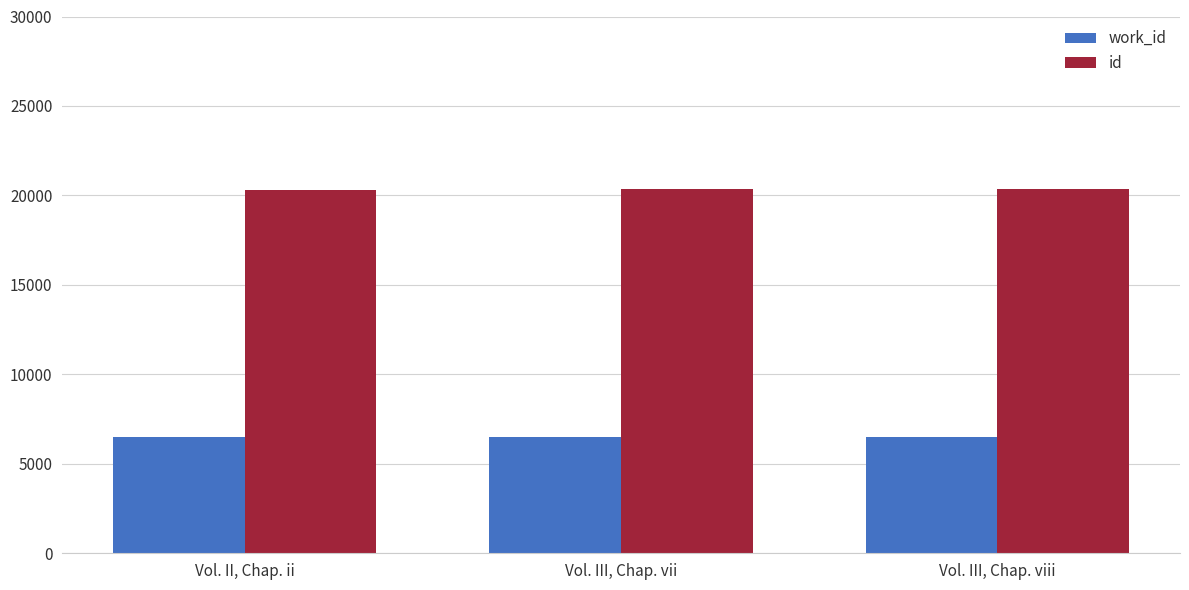

What is the value of the work_id bar at the 3rd from the left?

6506